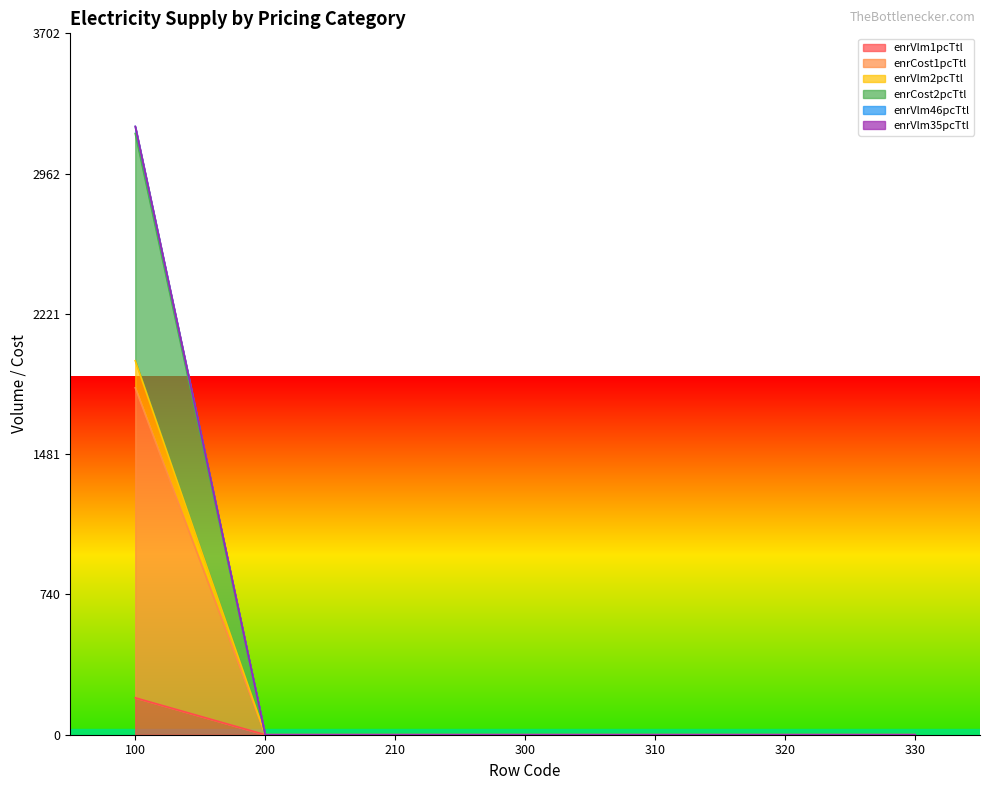

Rank the categories by enrVlm46pcTtl value from highest to lowest.

100, 200, 210, 300, 310, 320, 330